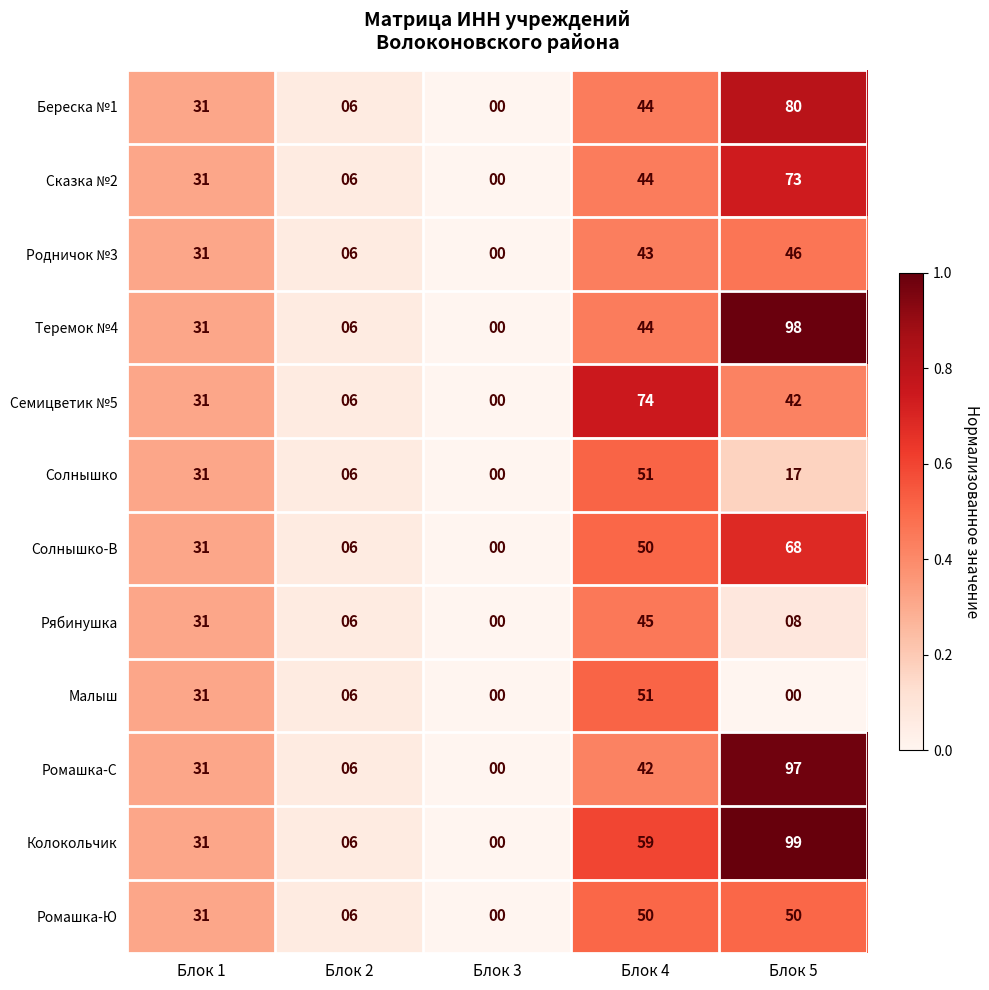

List the labels in order of Сказка №2 value, largest first.

Блок 5, Блок 4, Блок 1, Блок 2, Блок 3